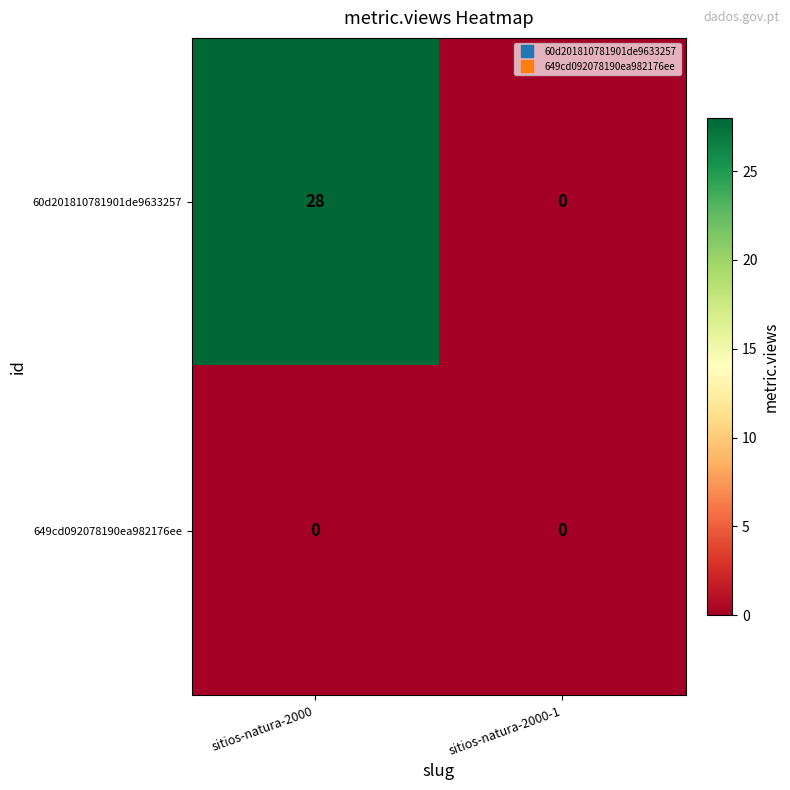

At which category is the sum across all series the highest?

sitios-natura-2000